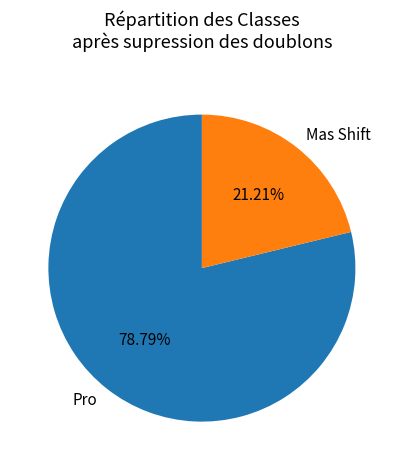

What is the ratio of the value at Mas Shift to the value at Pro?

0.3